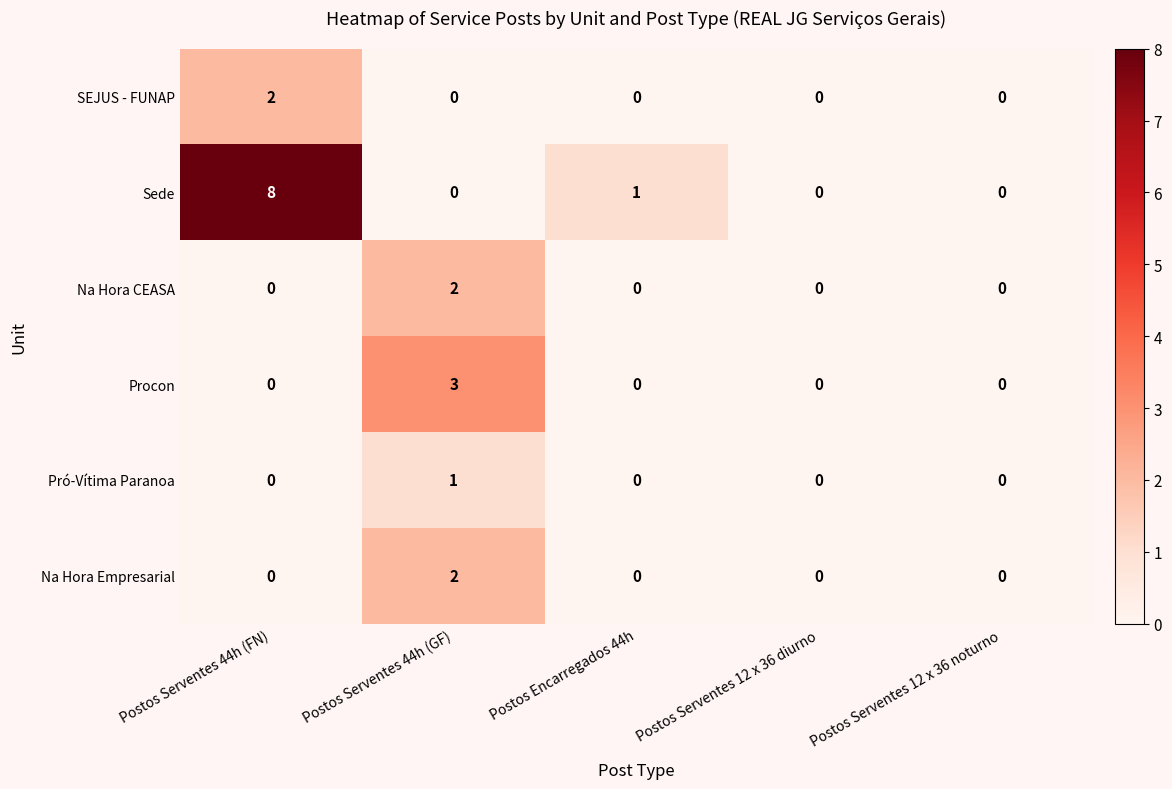

What is the spread (max minus min) of values at Postos Serventes 44h (GF)?

3